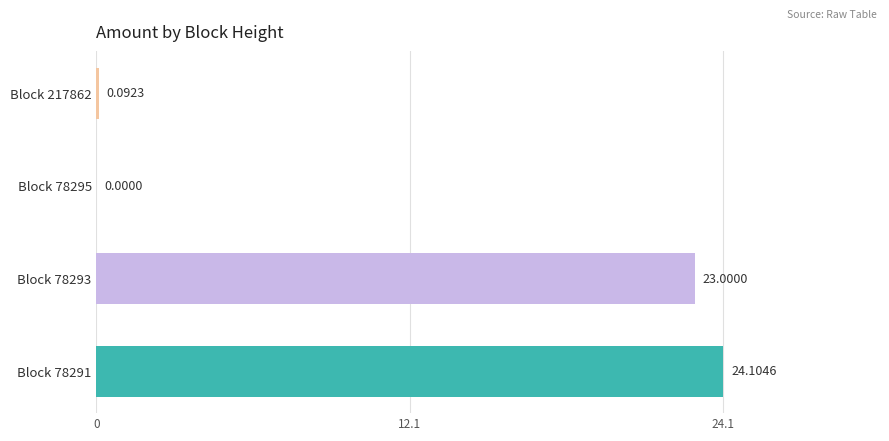

Which has a higher value, Block 78291 or Block 78293?

Block 78291